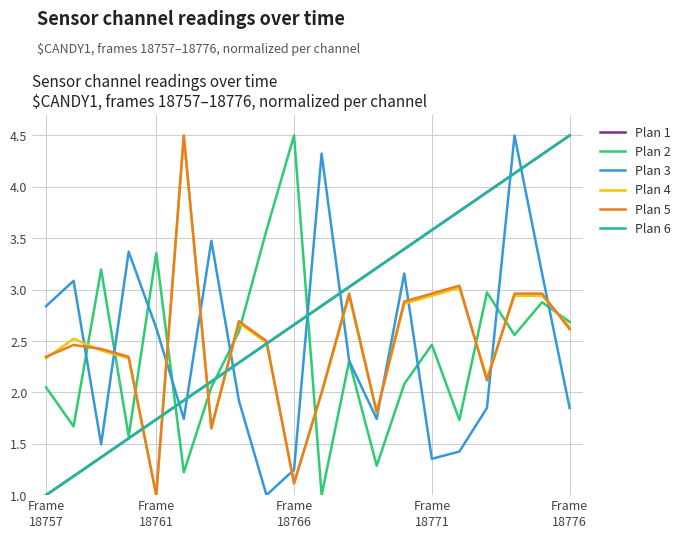

Does the chart display data point markers on the line(s)?

No